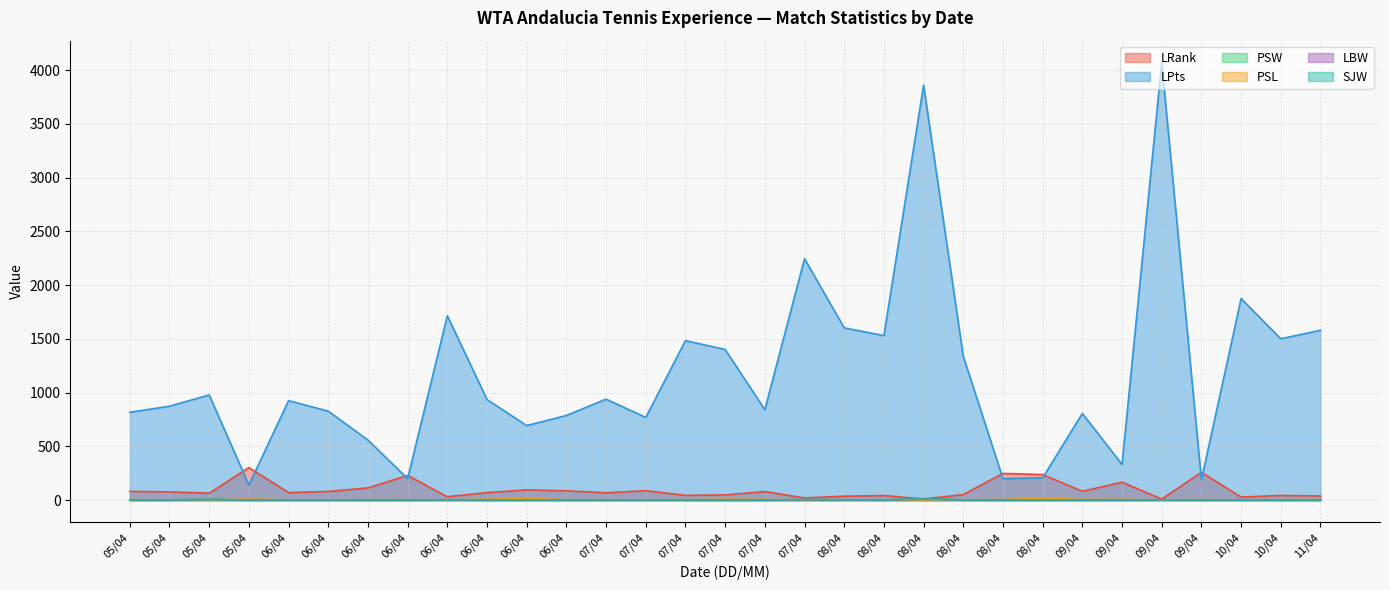

What is the difference between the highest and lowest values at 06/04?

923.2